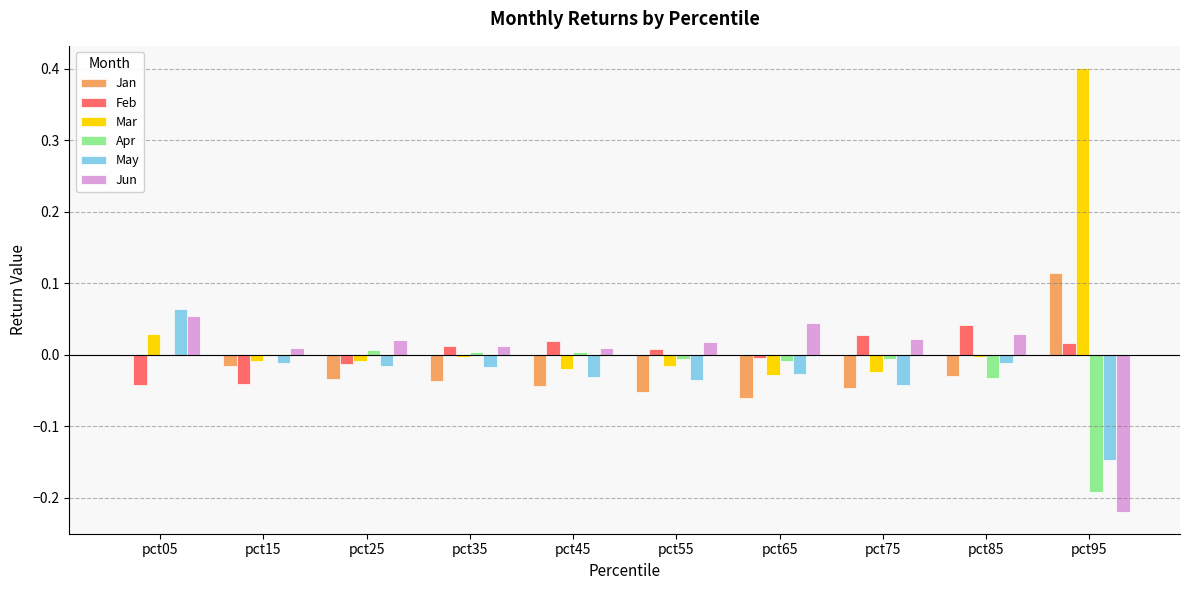

At which category is the sum across all series the highest?

pct05